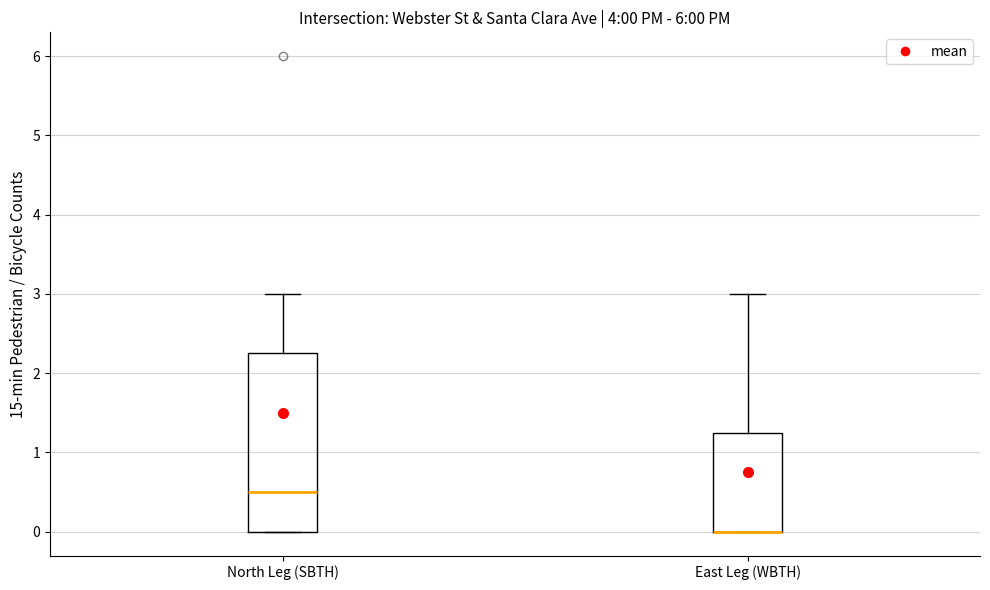

Comparing the boxes themselves (not the whiskers), which one is the tallest?

North Leg (SBTH)